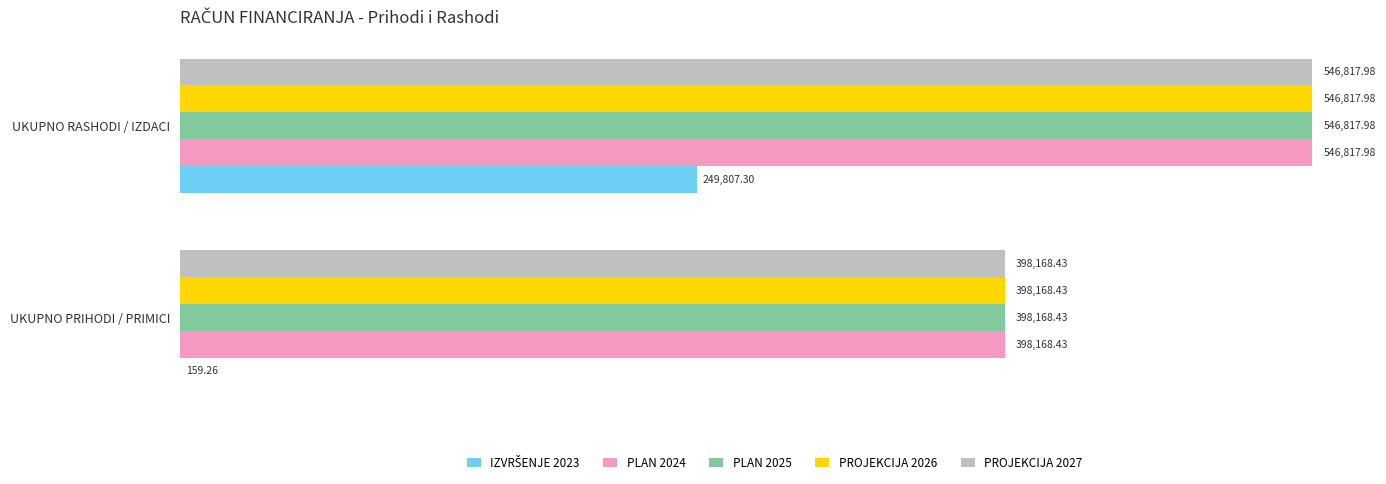

How many data points in PROJEKCIJA 2027 are above 546817?

1